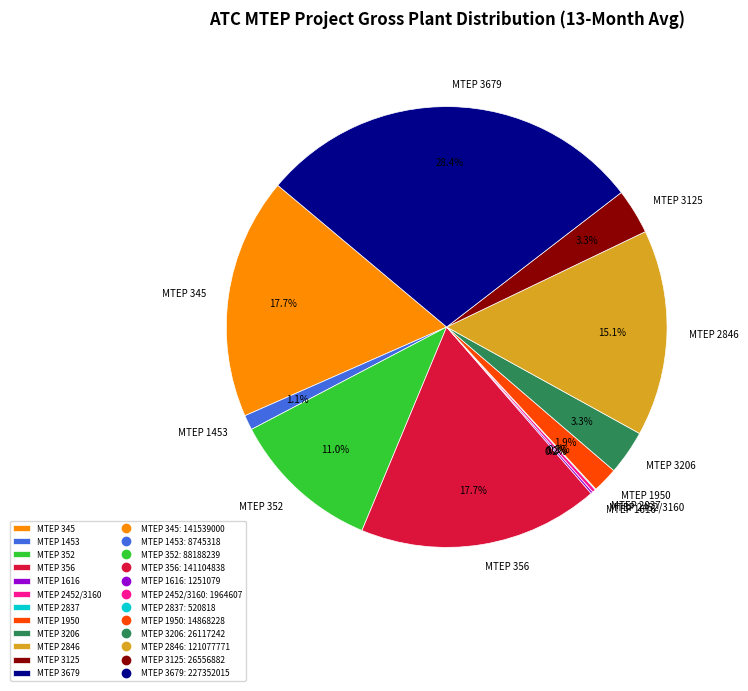

Combined, do MTEP 3206 and MTEP 3679 account for over 50%?

No